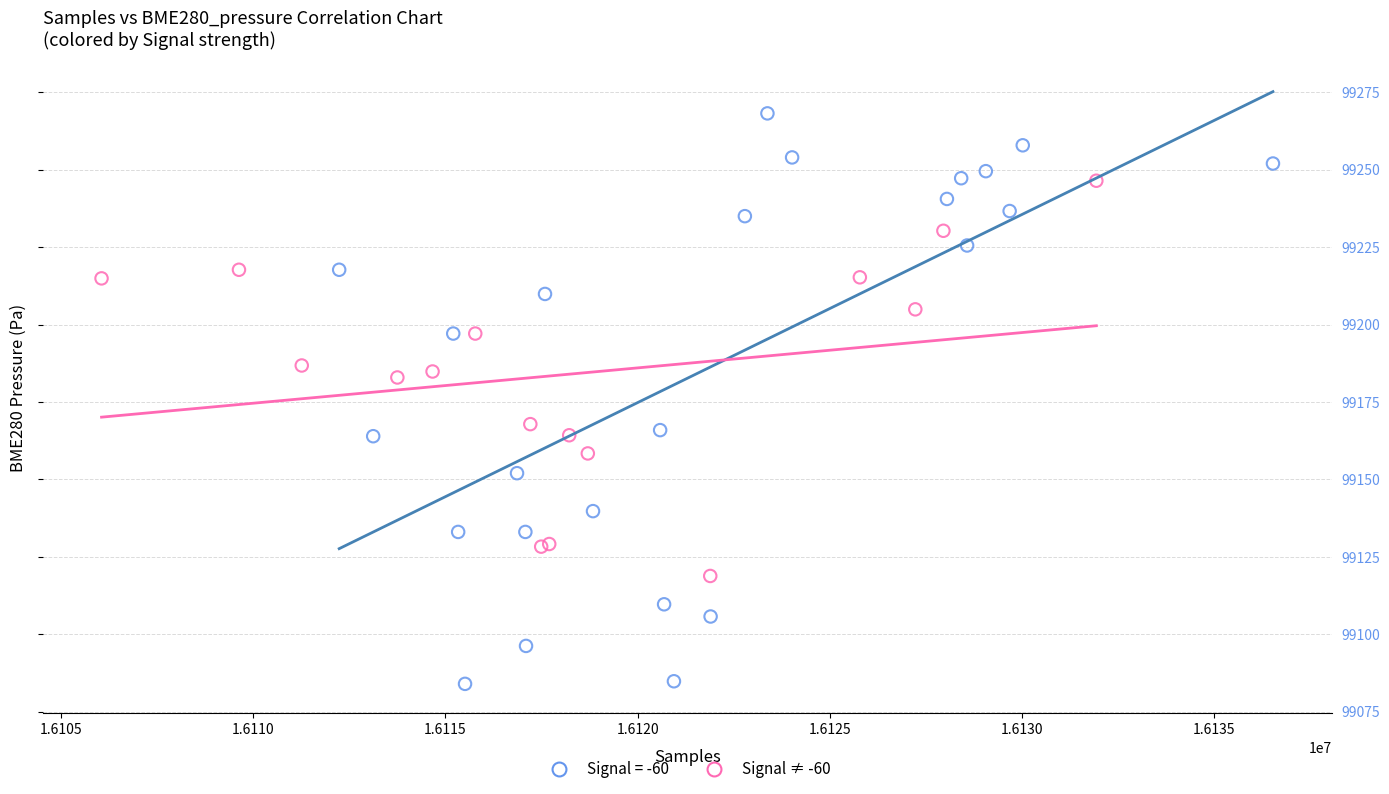

Which series reaches the maximum Y coordinate?

Signal = -60